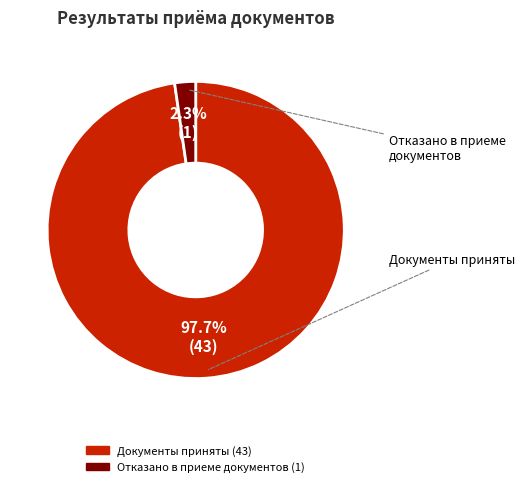

To the nearest percent, what is the difference between the Отказано в приеме документов and Документы приняты slice percentages?

95%